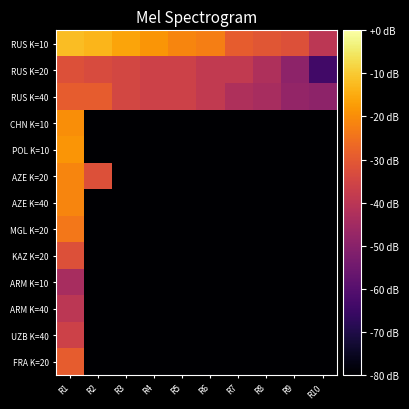

Reading left to right, what are all the values shown in this chart?

RUS K=10: R1=-12.0	R2=-13.3	R3=-16.0	R4=-18.7	R5=-21.3	R6=-22.7	R7=-29.3	R8=-30.7	R9=-32.0	R10=-40.0
RUS K=20: R1=-32.0	R2=-33.3	R3=-34.7	R4=-36.0	R5=-36.0	R6=-38.7	R7=-38.7	R8=-42.7	R9=-49.3	R10=-64.0
RUS K=40: R1=-29.3	R2=-29.3	R3=-34.7	R4=-36.0	R5=-36.0	R6=-38.7	R7=-42.7	R8=-44.0	R9=-48.0	R10=-49.3
CHN K=10: R1=-20.0	R2=-80.0	R3=-80.0	R4=-80.0	R5=-80.0	R6=-80.0	R7=-80.0	R8=-80.0	R9=-80.0	R10=-80.0
POL K=10: R1=-18.7	R2=-80.0	R3=-80.0	R4=-80.0	R5=-80.0	R6=-80.0	R7=-80.0	R8=-80.0	R9=-80.0	R10=-80.0
AZE K=20: R1=-21.3	R2=-32.0	R3=-80.0	R4=-80.0	R5=-80.0	R6=-80.0	R7=-80.0	R8=-80.0	R9=-80.0	R10=-80.0
AZE K=40: R1=-21.3	R2=-80.0	R3=-80.0	R4=-80.0	R5=-80.0	R6=-80.0	R7=-80.0	R8=-80.0	R9=-80.0	R10=-80.0
MGL K=20: R1=-24.0	R2=-80.0	R3=-80.0	R4=-80.0	R5=-80.0	R6=-80.0	R7=-80.0	R8=-80.0	R9=-80.0	R10=-80.0
KAZ K=20: R1=-32.0	R2=-80.0	R3=-80.0	R4=-80.0	R5=-80.0	R6=-80.0	R7=-80.0	R8=-80.0	R9=-80.0	R10=-80.0
ARM K=10: R1=-44.0	R2=-80.0	R3=-80.0	R4=-80.0	R5=-80.0	R6=-80.0	R7=-80.0	R8=-80.0	R9=-80.0	R10=-80.0
ARM K=40: R1=-40.0	R2=-80.0	R3=-80.0	R4=-80.0	R5=-80.0	R6=-80.0	R7=-80.0	R8=-80.0	R9=-80.0	R10=-80.0
UZB K=40: R1=-36.0	R2=-80.0	R3=-80.0	R4=-80.0	R5=-80.0	R6=-80.0	R7=-80.0	R8=-80.0	R9=-80.0	R10=-80.0
FRA K=20: R1=-29.3	R2=-80.0	R3=-80.0	R4=-80.0	R5=-80.0	R6=-80.0	R7=-80.0	R8=-80.0	R9=-80.0	R10=-80.0